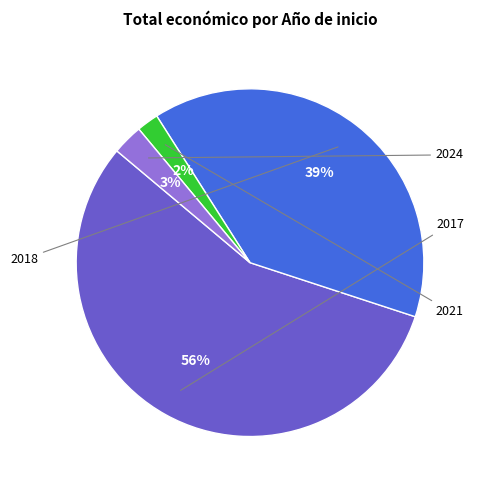

To the nearest percent, what is the average slice percentage?

25%